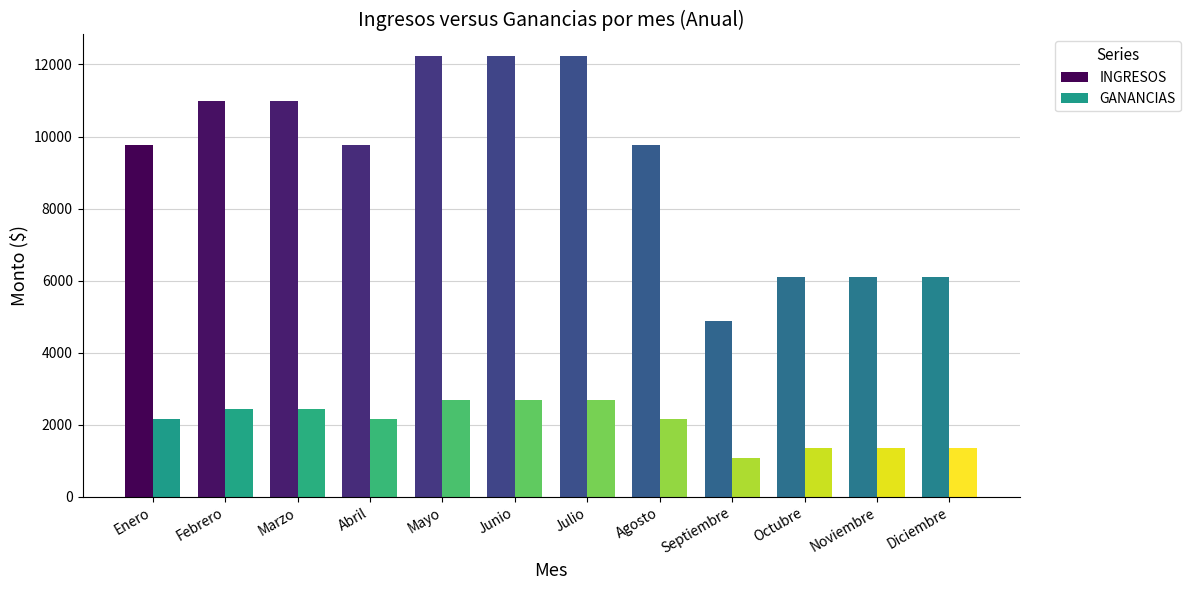

Which series has the widest spread of values?

INGRESOS